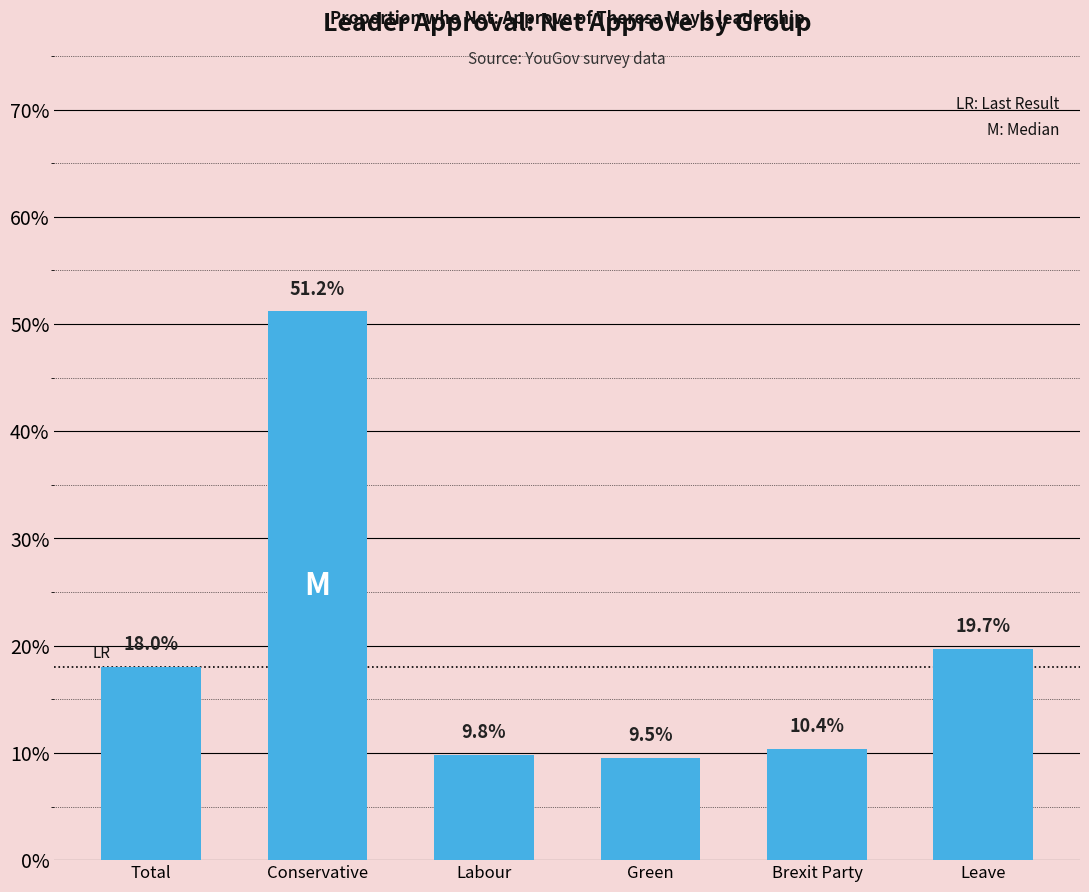

Reading right to left, extract all data points from this chart.

0.2	0.1	0.1	0.1	0.5	0.2